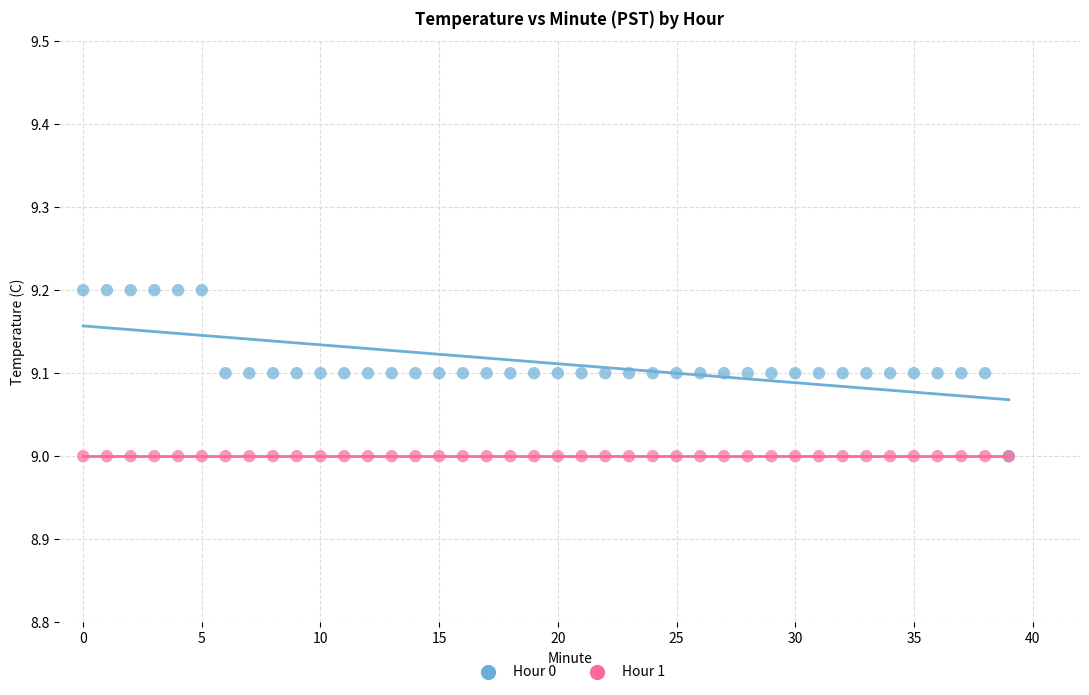

Which series reaches the maximum Y coordinate?

Hour 0